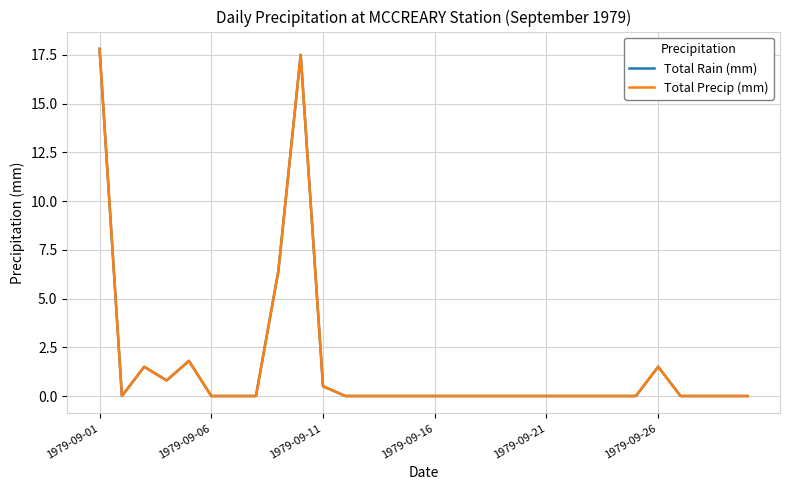

Is this an area chart (filled region under the line)?

No